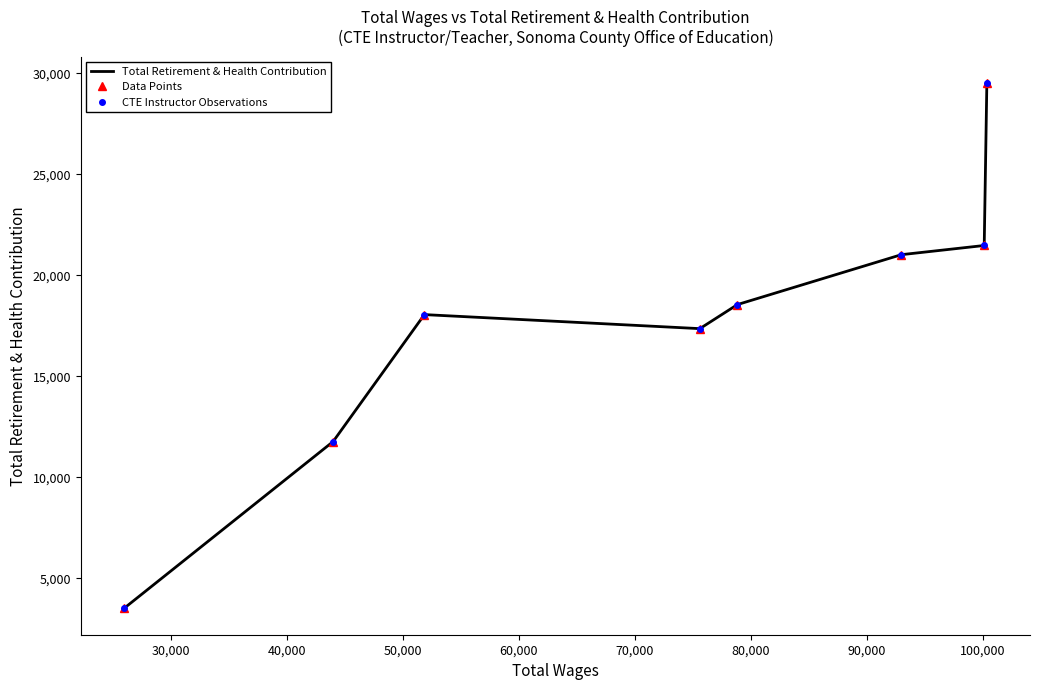

What is the difference between the second highest and second lowest values in the Total Retirement & Health Contribution series?

9708